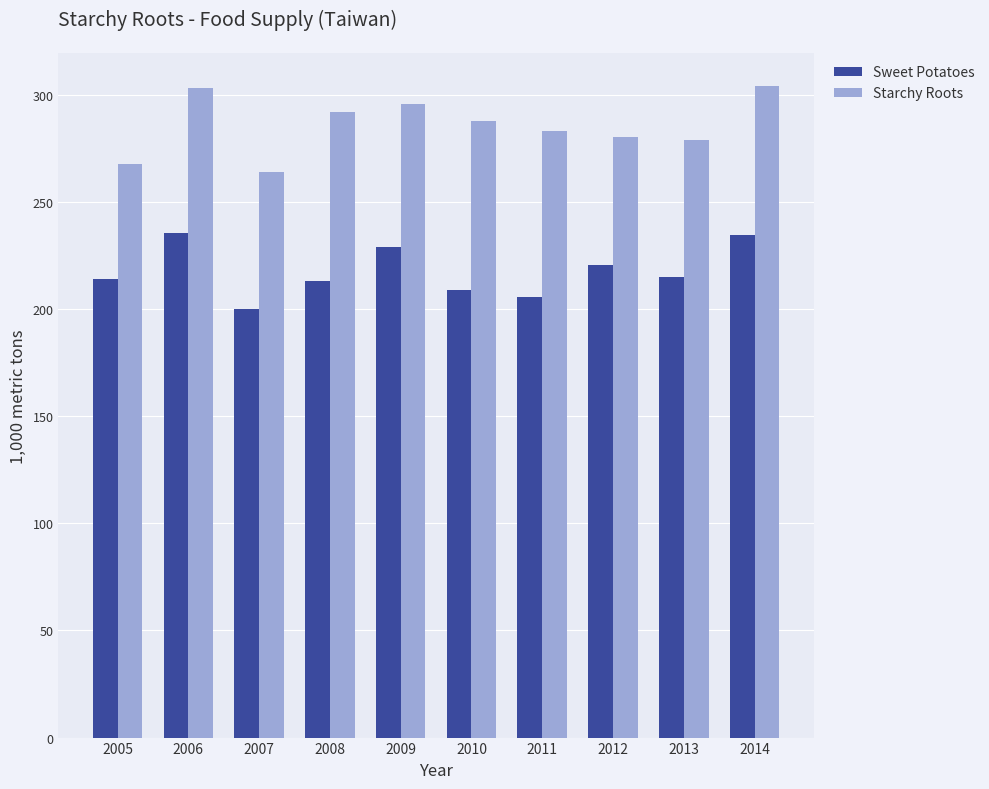

How many bars are there in each group?

2